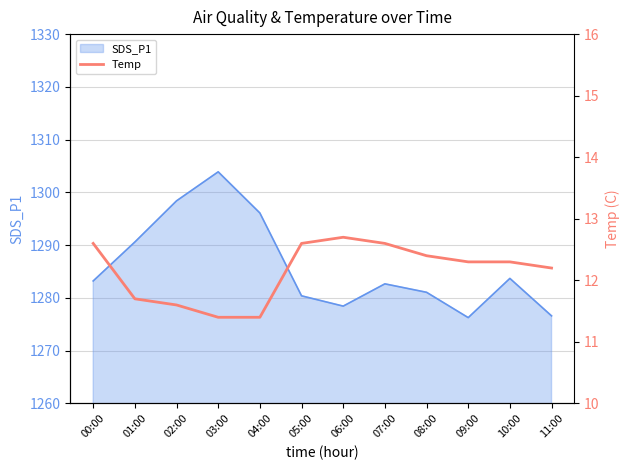

The value of SDS_P1 at 02:00 is 804.5. True or false?

False